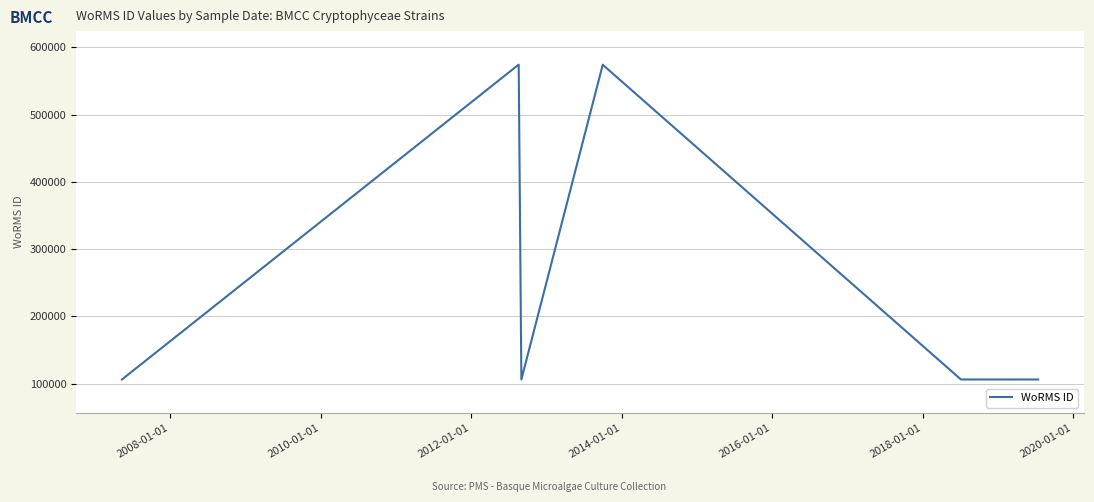

How many series are shown in this chart?

1